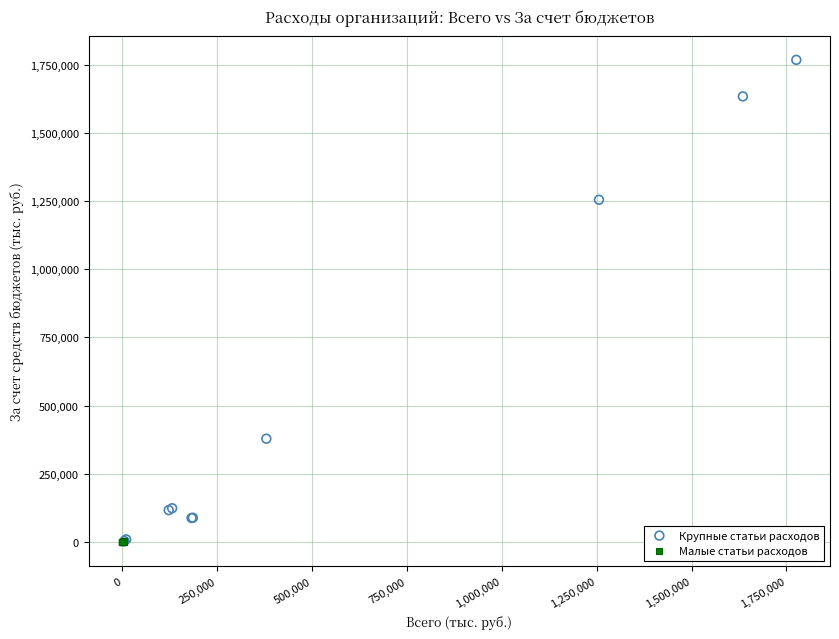

Which series has the widest spread of Y values?

Крупные статьи расходов